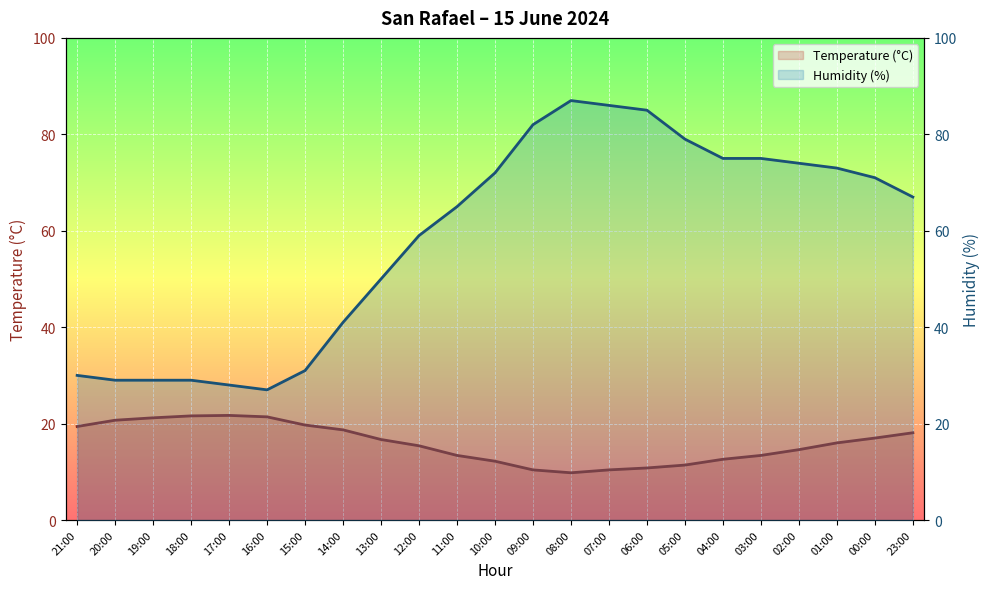

The Humidity (%) series shows 28.0 at 17:00. True or false?

True